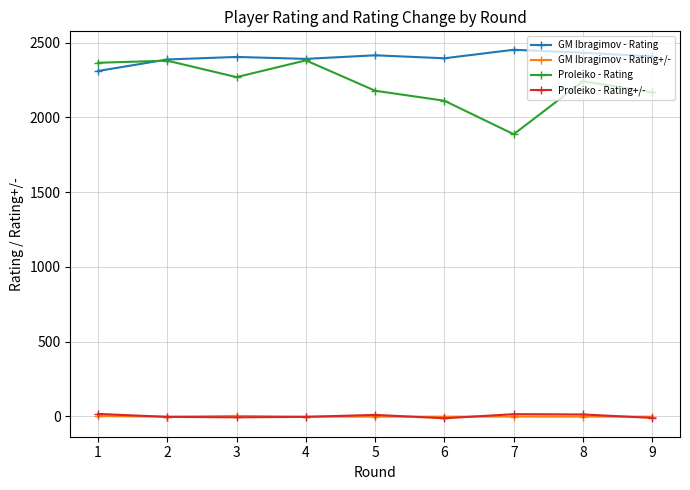

What is the minimum value for Proleiko - Rating?

1887.0